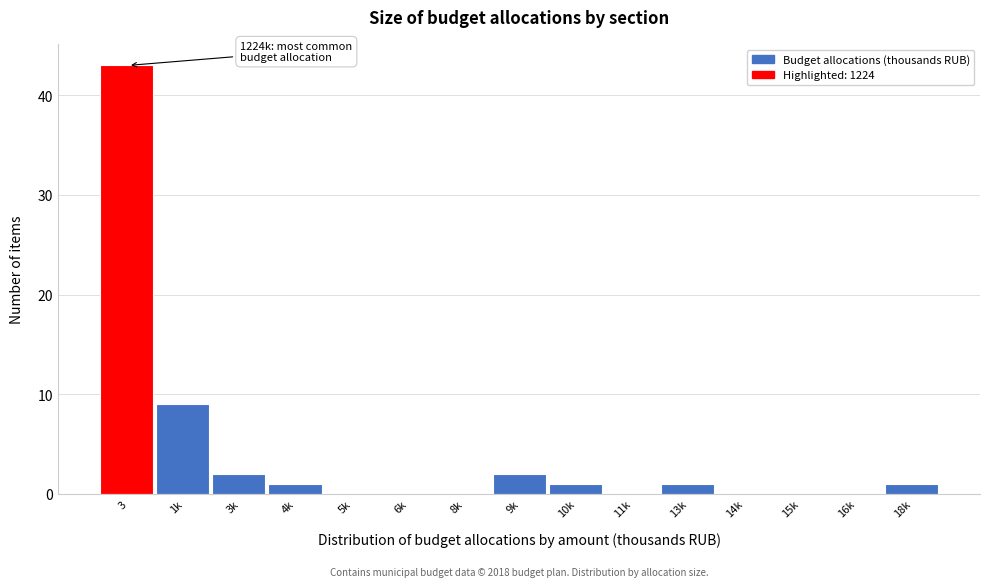

Reading left to right, extract all data points from this chart.

3=43	1k=9	3k=2	4k=1	5k=0	6k=0	8k=0	9k=2	10k=1	11k=0	13k=1	14k=0	15k=0	16k=0	18k=1